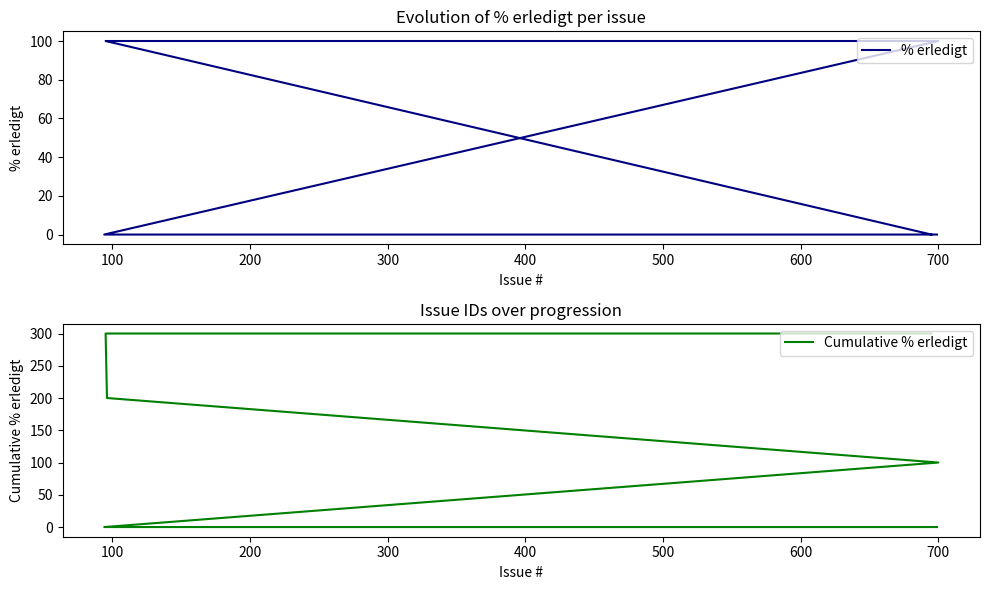

Reading left to right, what are all the values shown in this chart?

% erledigt: 0	0	100	100	100	0
Cumulative % erledigt: 0	0	100	200	300	300